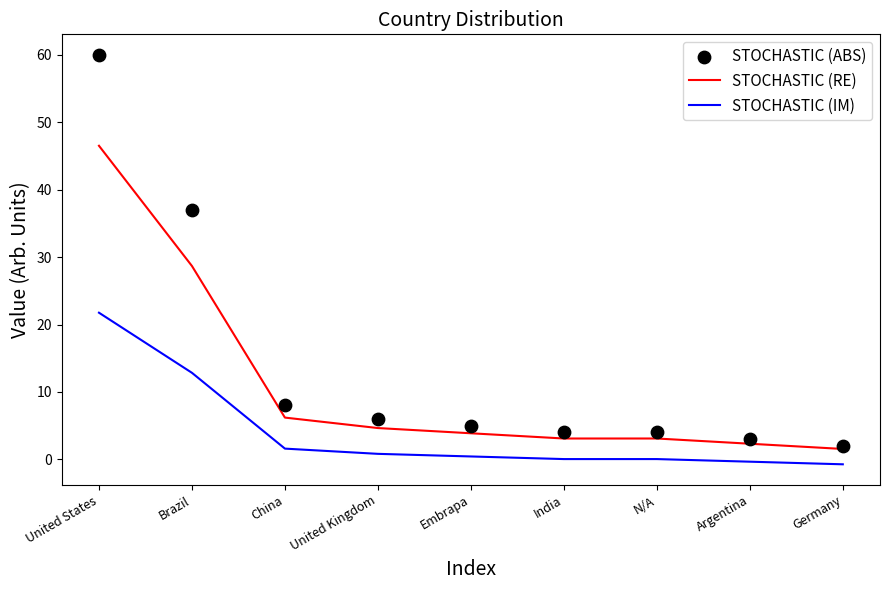

What are all the series names shown in the legend?

STOCHASTIC (RE), STOCHASTIC (IM), STOCHASTIC (ABS)